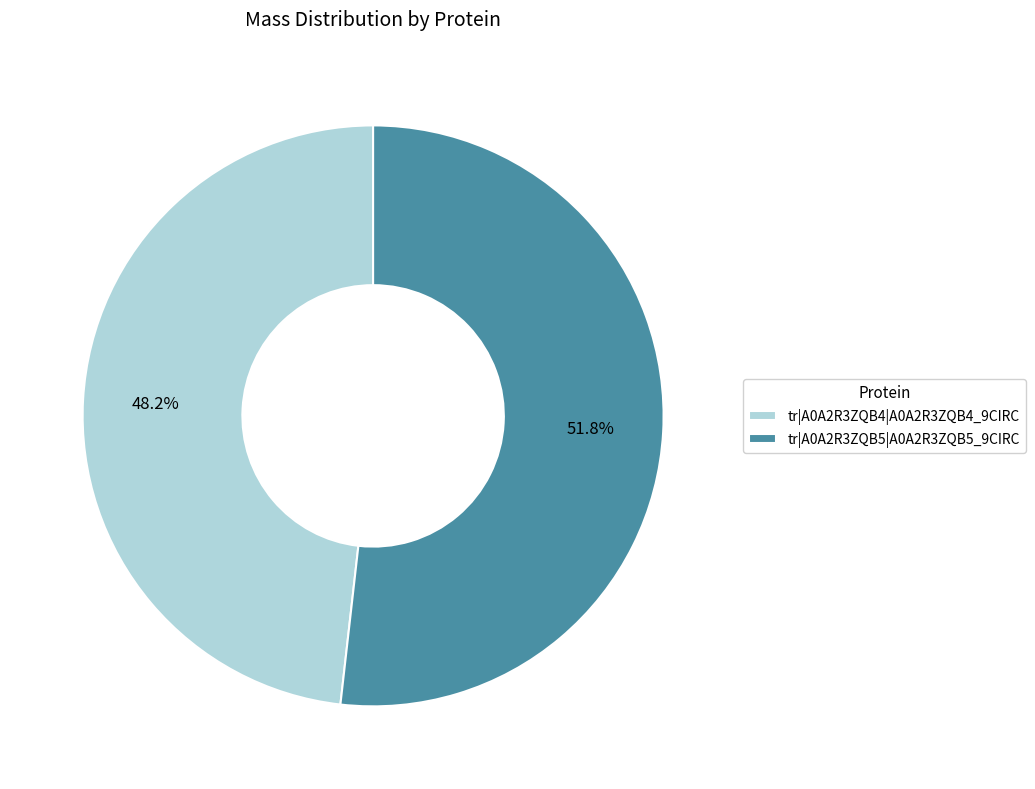

What is the total percentage of tr|A0A2R3ZQB4|A0A2R3ZQB4_9CIRC and tr|A0A2R3ZQB5|A0A2R3ZQB5_9CIRC?

100.0%